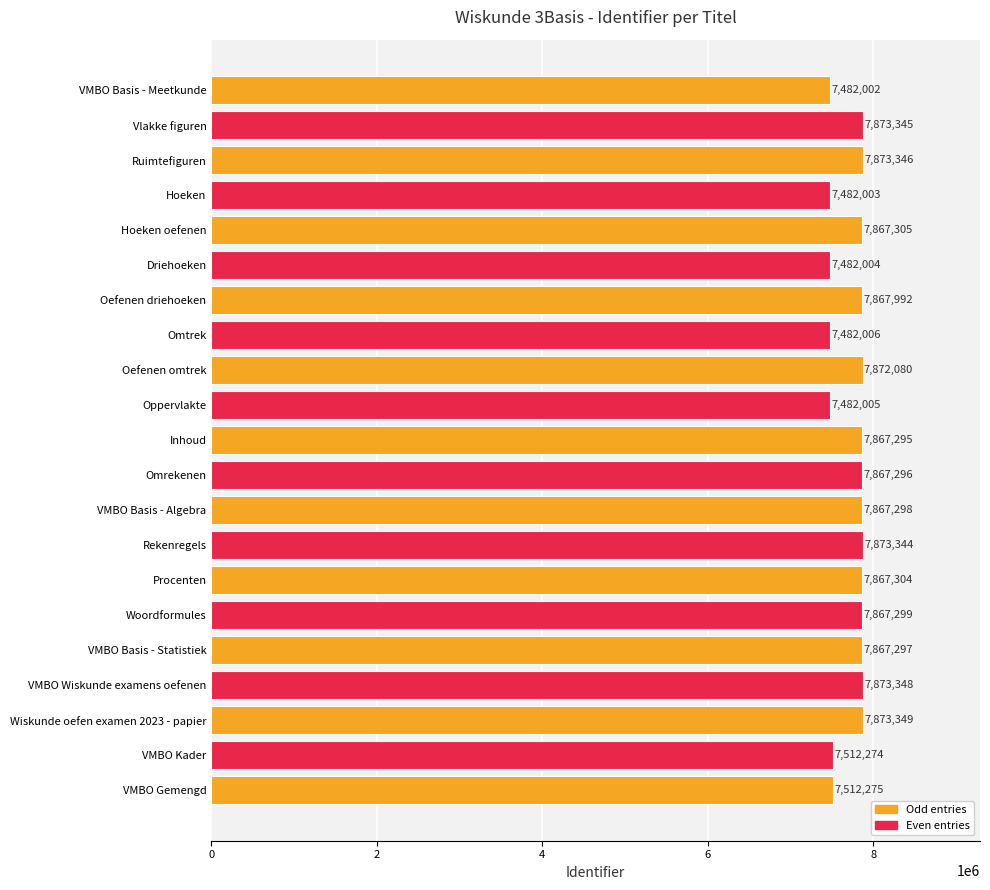

Reading bottom to top, what are all the values shown in this chart?

VMBO Gemengd=7512275	VMBO Kader=7512274	Wiskunde oefen examen 2023 - papier=7873349	VMBO Wiskunde examens oefenen=7873348	VMBO Basis - Statistiek=7867297	Woordformules=7867299	Procenten=7867304	Rekenregels=7873344	VMBO Basis - Algebra=7867298	Omrekenen=7867296	Inhoud=7867295	Oppervlakte=7482005	Oefenen omtrek=7872080	Omtrek=7482006	Oefenen driehoeken=7867992	Driehoeken=7482004	Hoeken oefenen=7867305	Hoeken=7482003	Ruimtefiguren=7873346	Vlakke figuren=7873345	VMBO Basis - Meetkunde=7482002